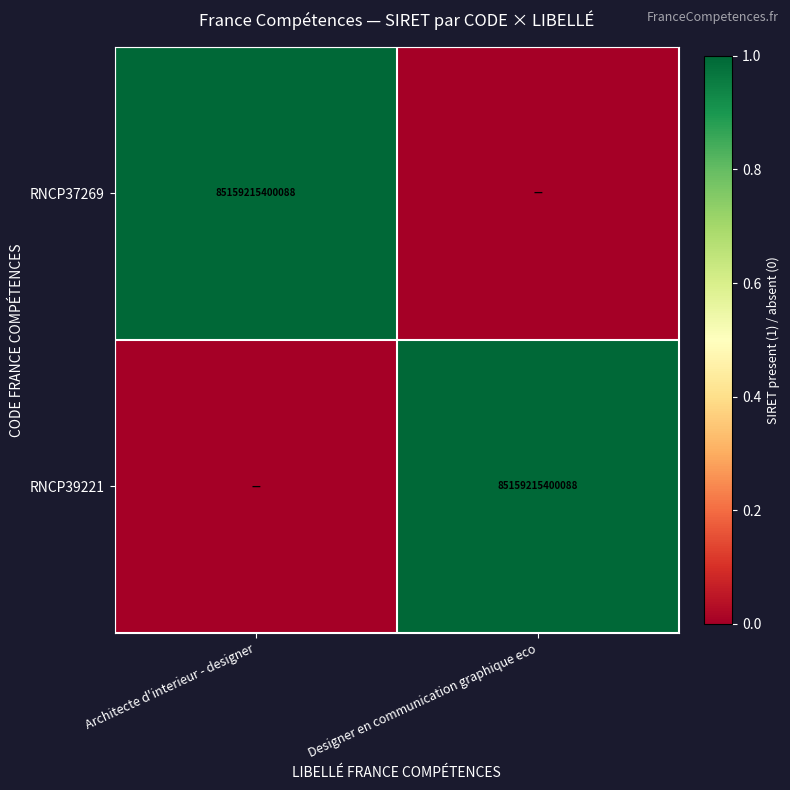

True or false: RNCP39221 has a value of 130963133041132 at Designer en communication graphique eco.

False